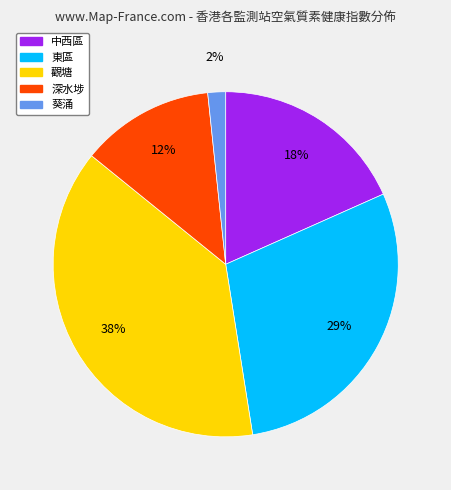

Count the number of slices in the pie.

5